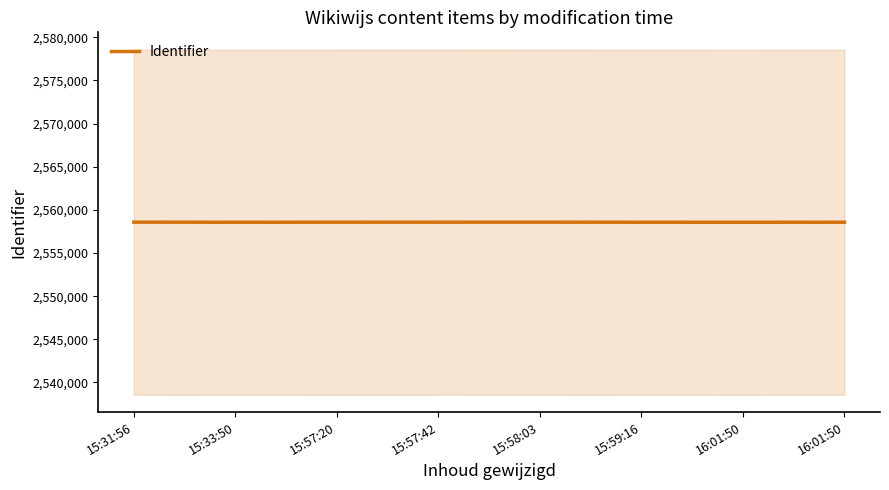

Reading left to right, list all the values displayed in this chart.

2558580	2558568	2558574	2558576	2558578	2558570	2558565	2558572